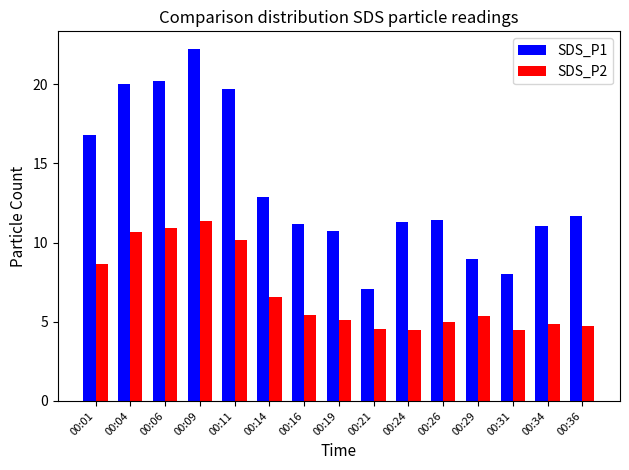

The SDS_P2 series shows 18.5 at 00:06. True or false?

False